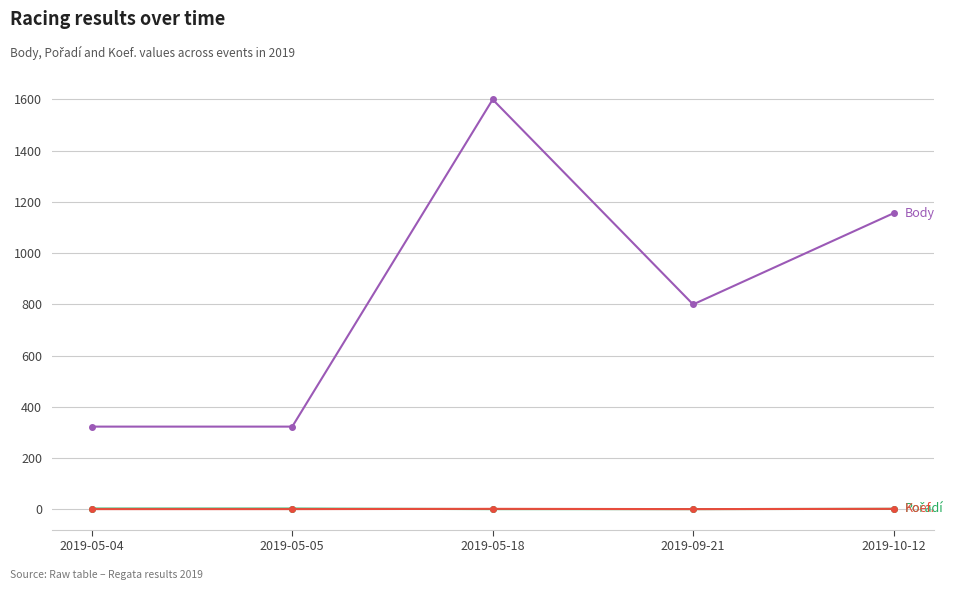

What is the label of the 3rd point from the left?

2019-05-18